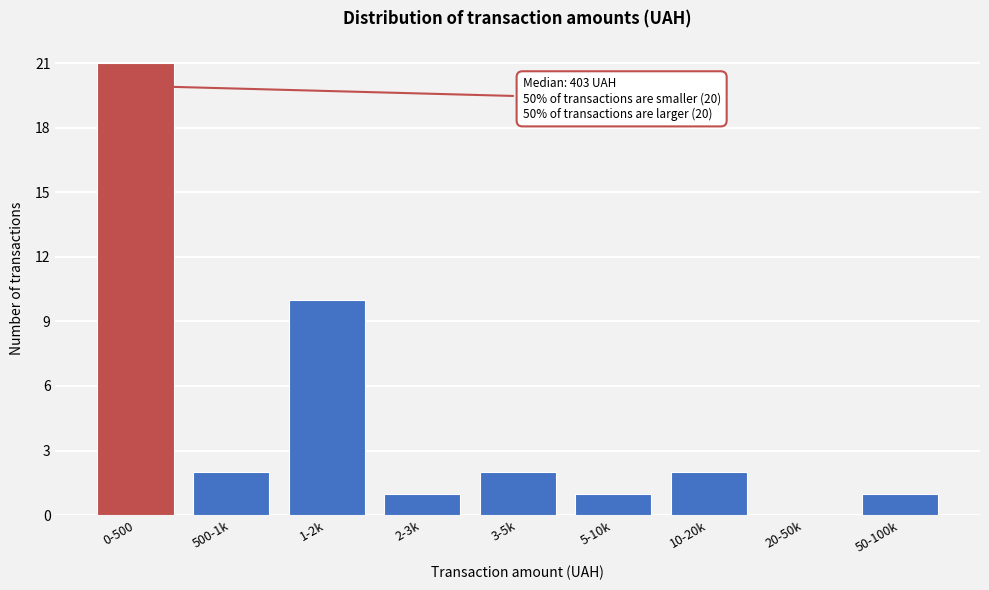

Reading left to right, what are all the values shown in this chart?

0-500=21	500-1k=2	1-2k=10	2-3k=1	3-5k=2	5-10k=1	10-20k=2	20-50k=0	50-100k=1